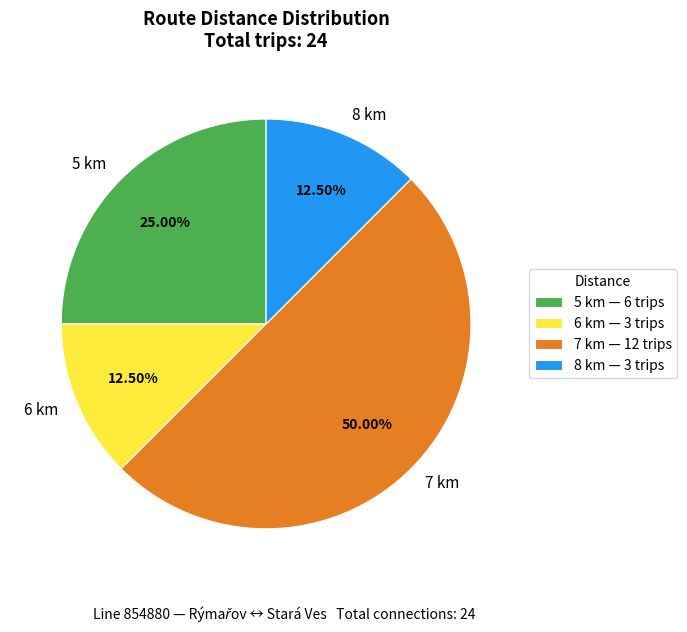

Is 6 km the majority of the pie?

No